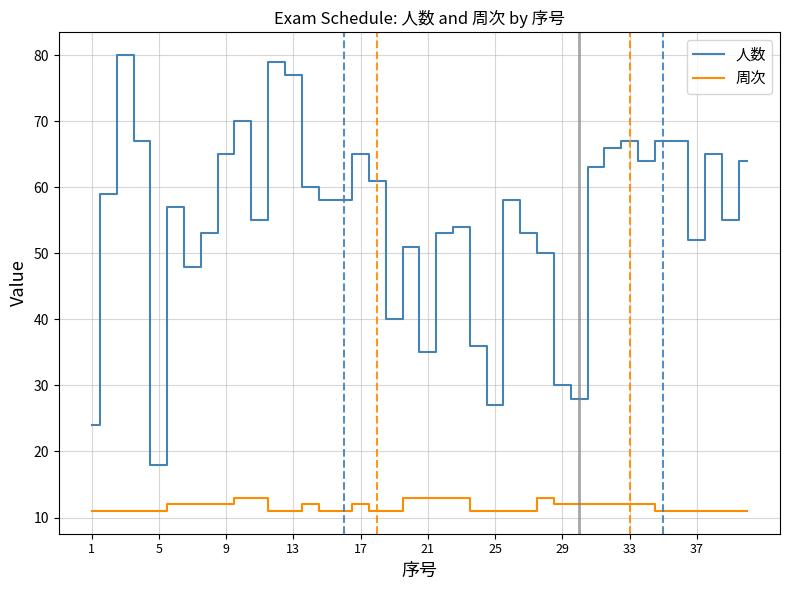

What is the difference between the maximum and second lowest values in the 人数 series?

56